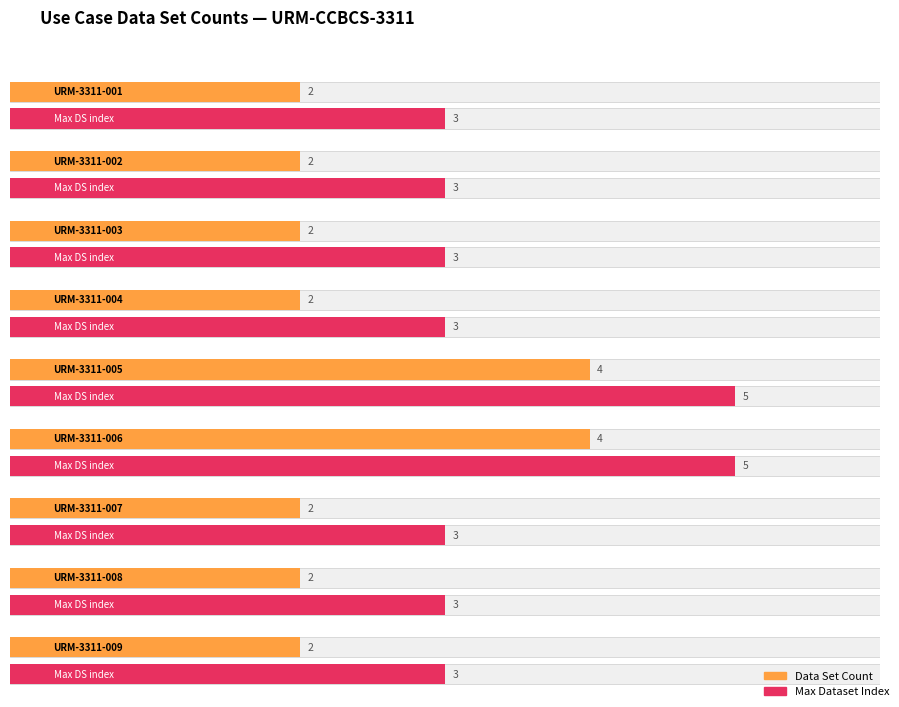

At which category is the sum across all series the highest?

URM-CCBCS-3311-006